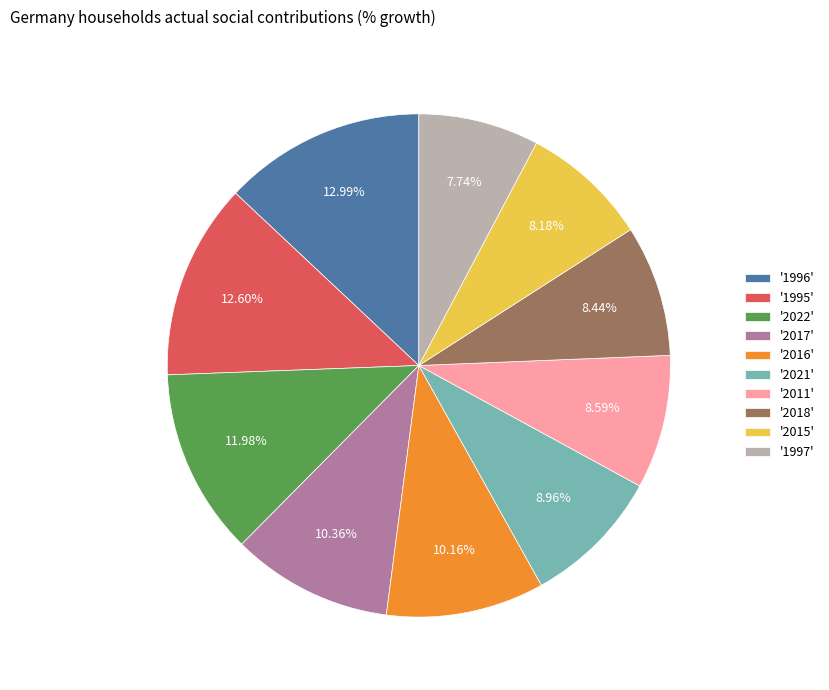

How many slices are in this pie chart?

10